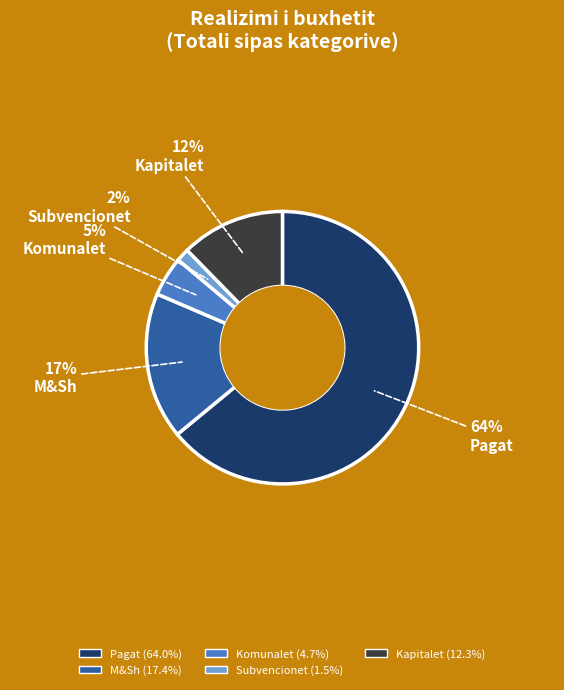

Is Komunalet the majority of the pie?

No